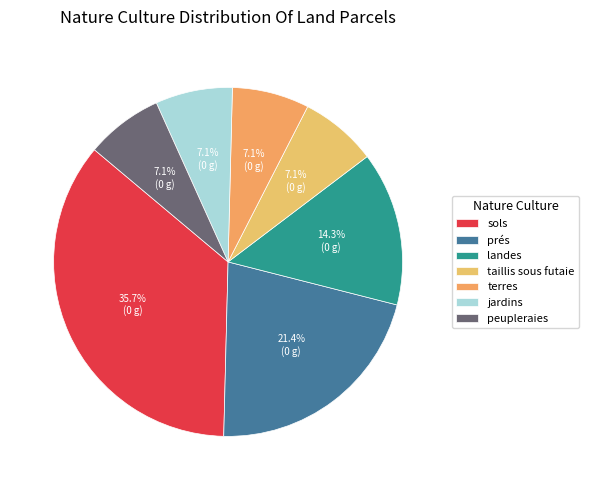

Rank the categories by value from highest to lowest.

sols, prés, landes, taillis sous futaie, terres, jardins, peupleraies